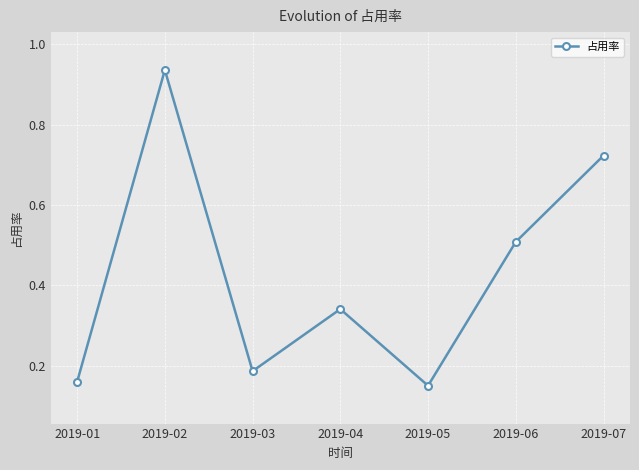

The chart shows a value of 0.1 at 2019-03. True or false?

False